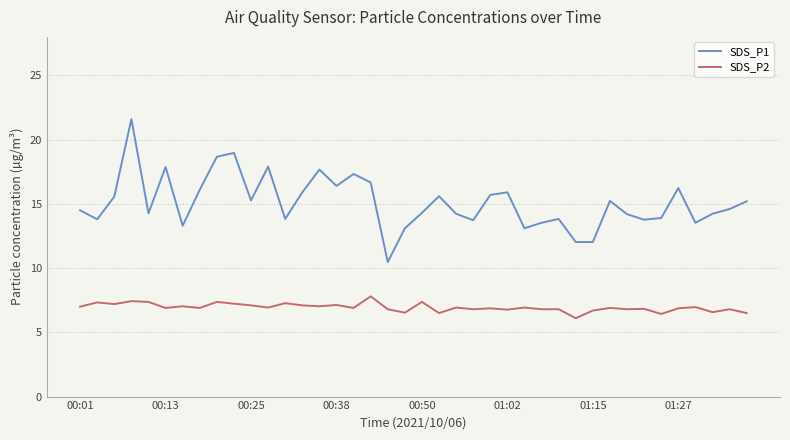

How many lines are shown in the chart?

2